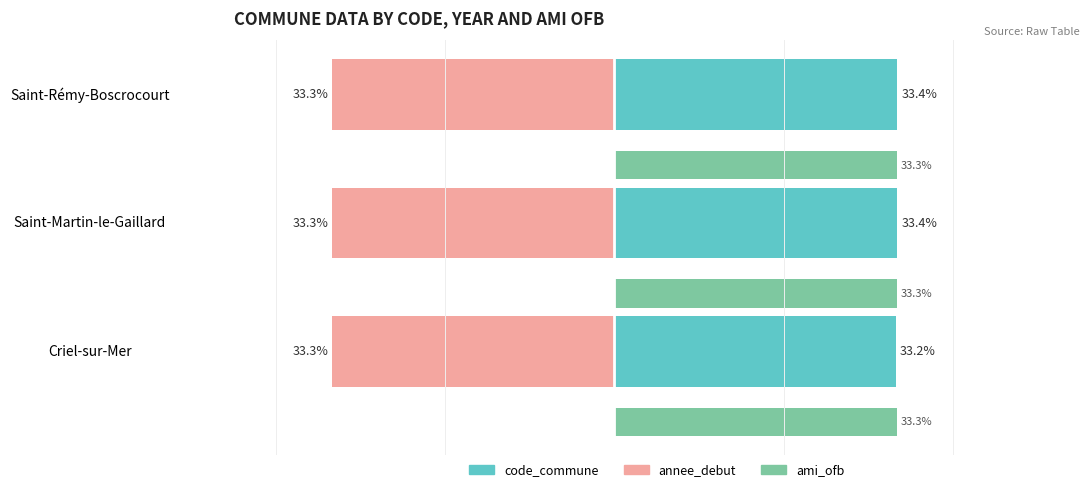

Is the value of code_commune at Saint-Martin-le-Gaillard greater than the value of ami_ofb at Criel-sur-Mer?

Yes